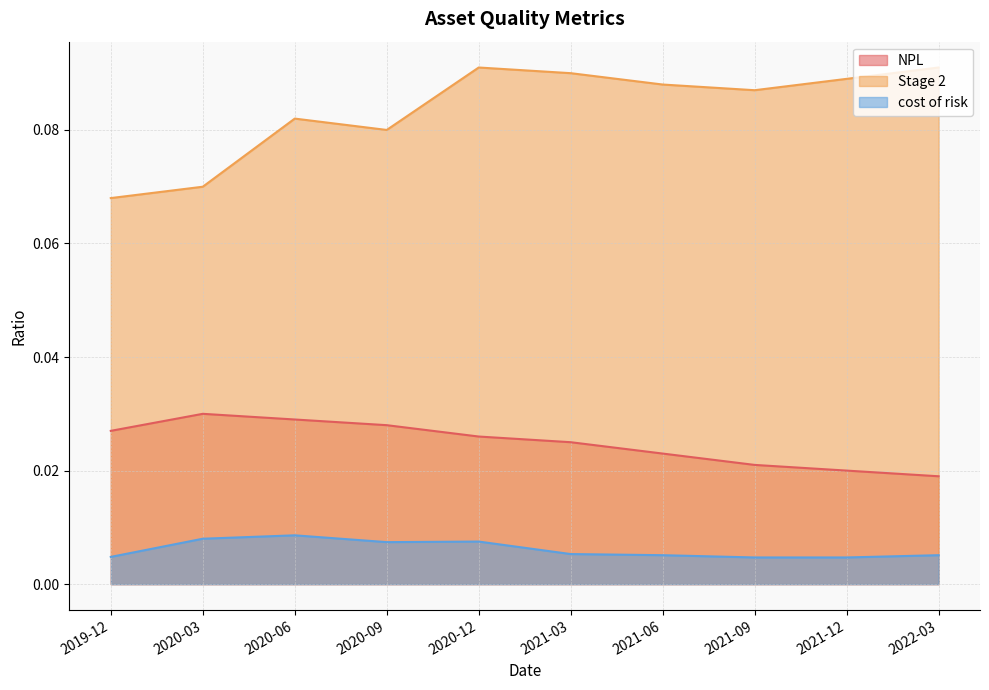

What is the sum of all cost of risk values?

0.1